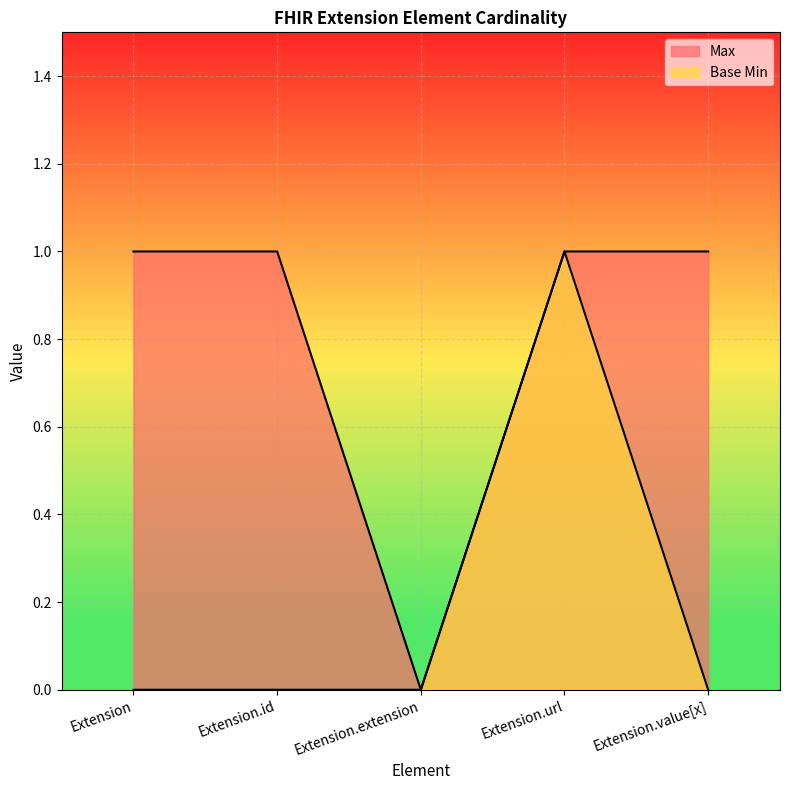

At which category does Base Min reach its first local peak?

Extension.url